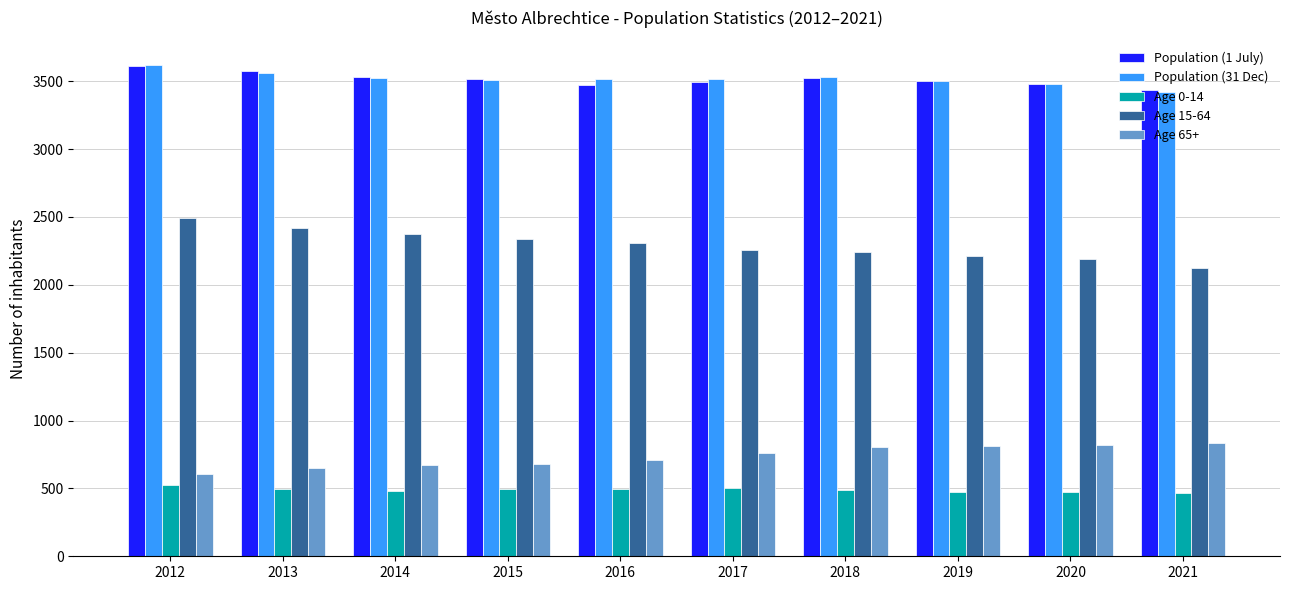

Which series has the widest spread of values?

Age 15-64